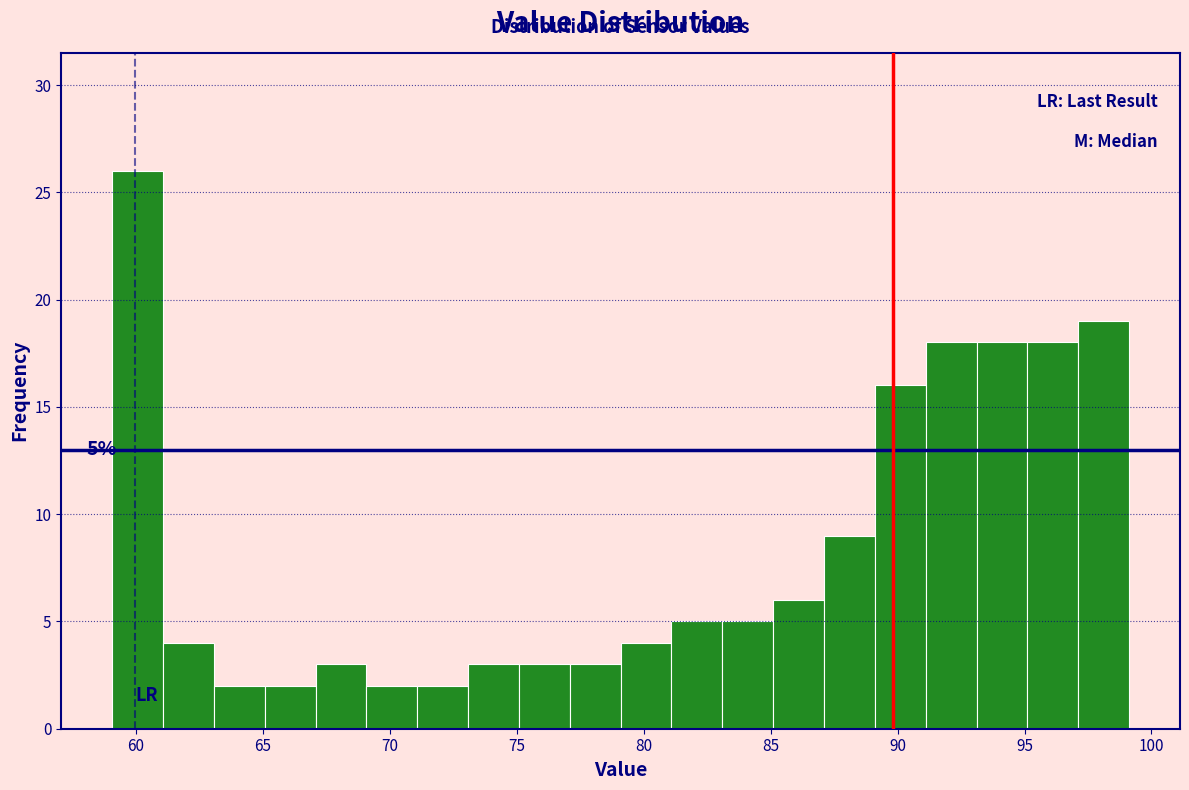

Over which range of the x-axis is the bar tallest?

59 to 61